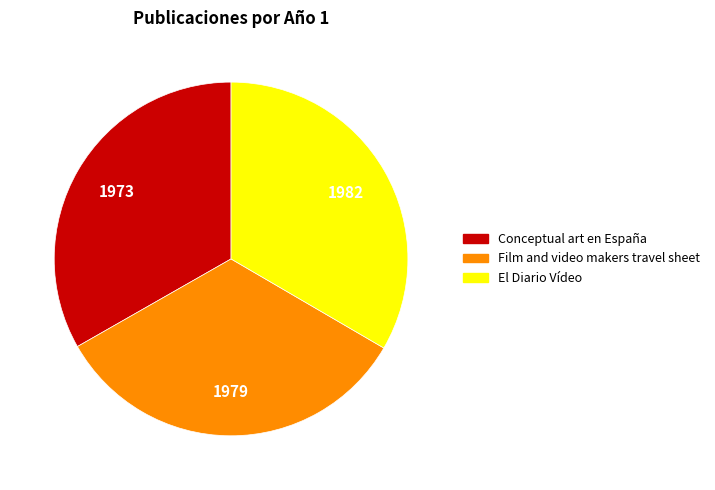

Does Conceptual art en España represent more than half of the total?

No